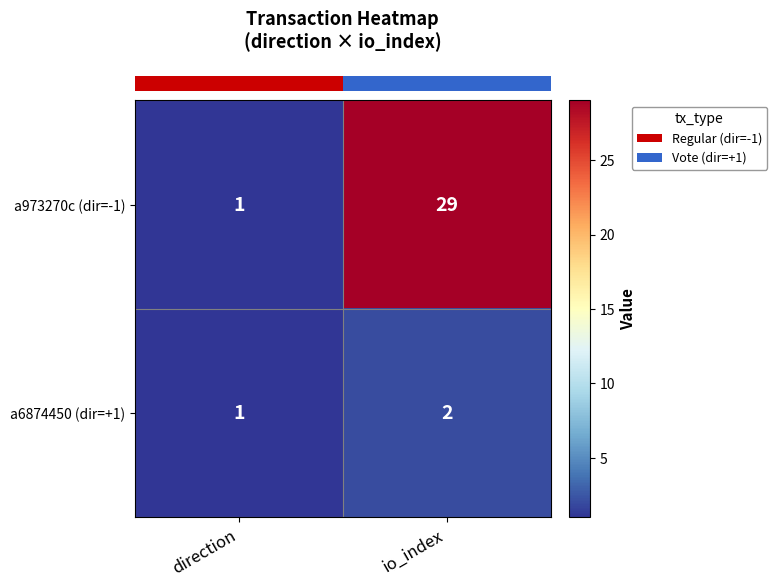

Rank the series by their maximum value, from lowest to highest.

a6874450 (dir=+1), a973270c (dir=-1)